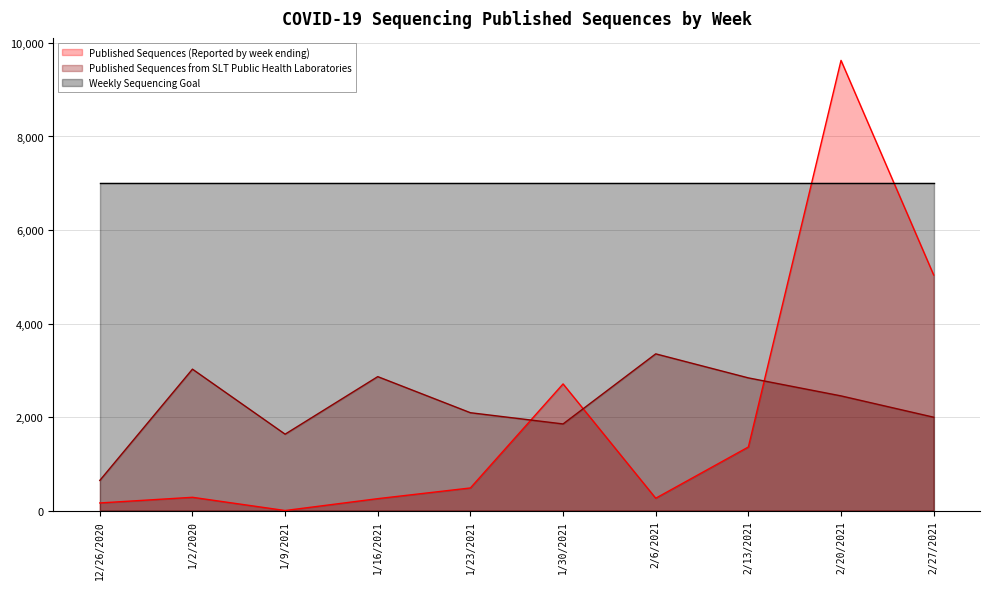

What is the label of the 9th point from the right?

1/2/2020